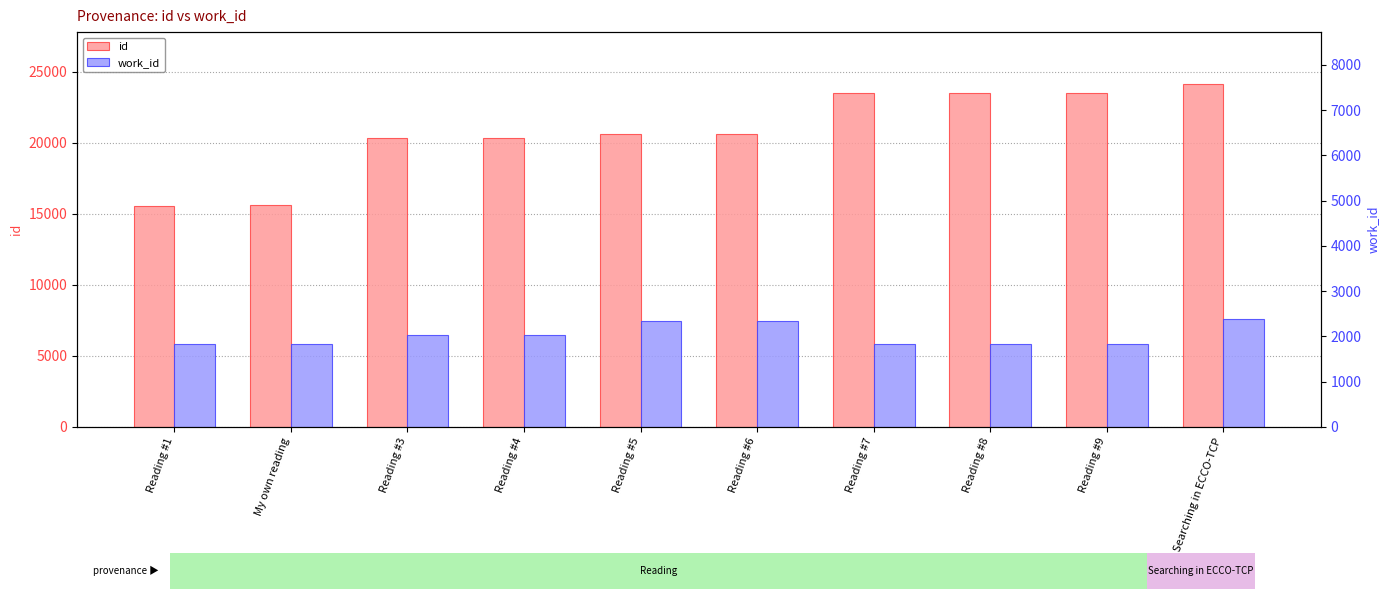

Which series has the widest spread of values?

id